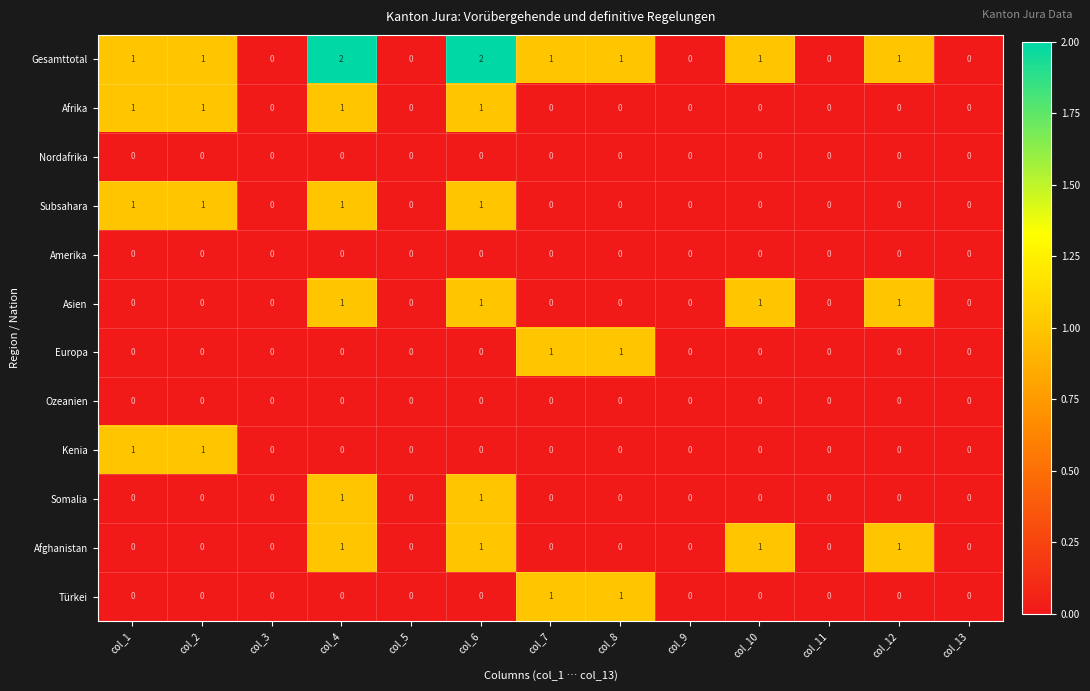

Which series has the largest range (max minus min)?

Gesamttotal